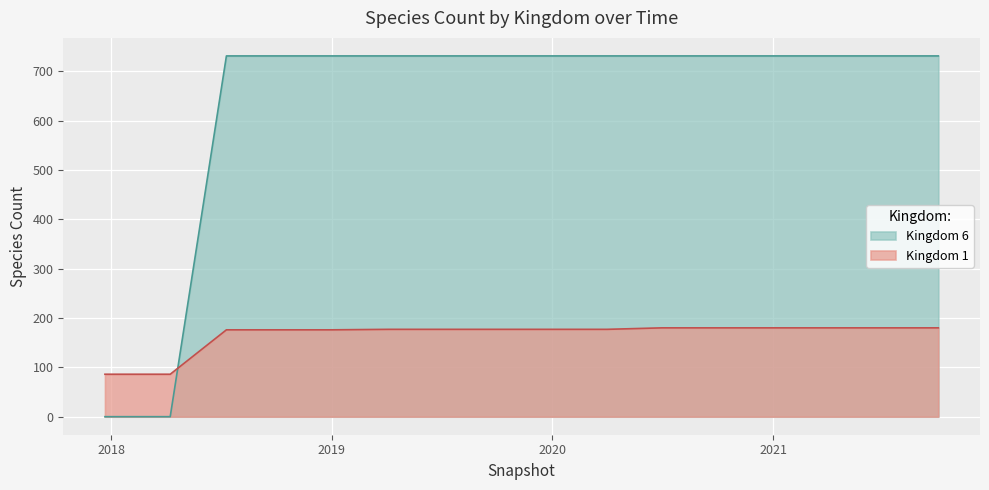

What is the approximate value of Kingdom 6 at 2020-10-01, to the nearest 100?

700